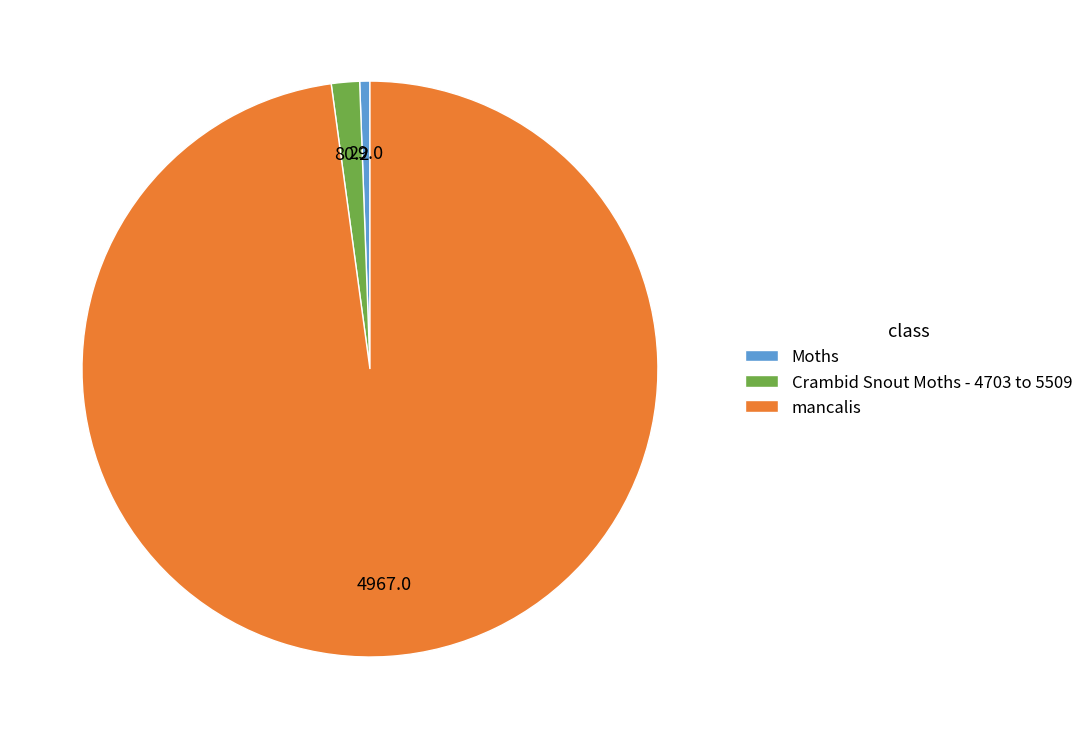

Count the number of slices in the pie.

3